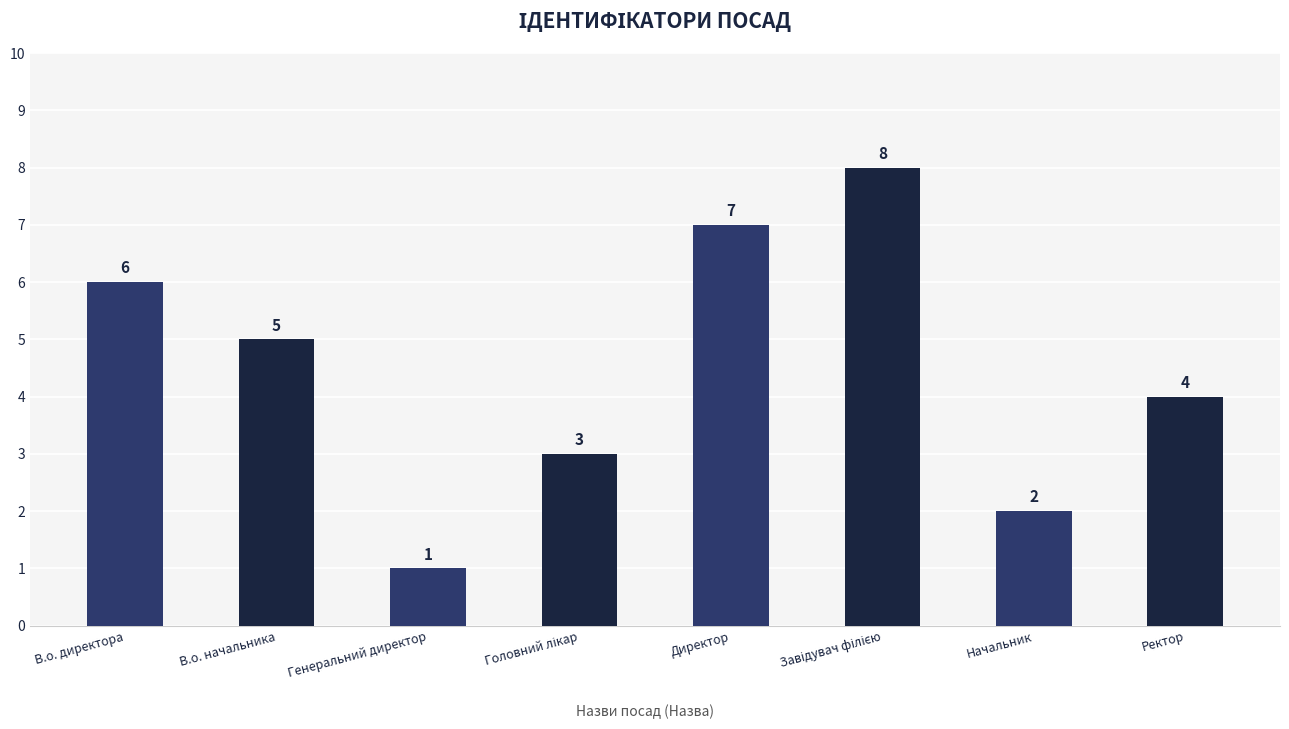

What is the maximum value shown in the chart?

8